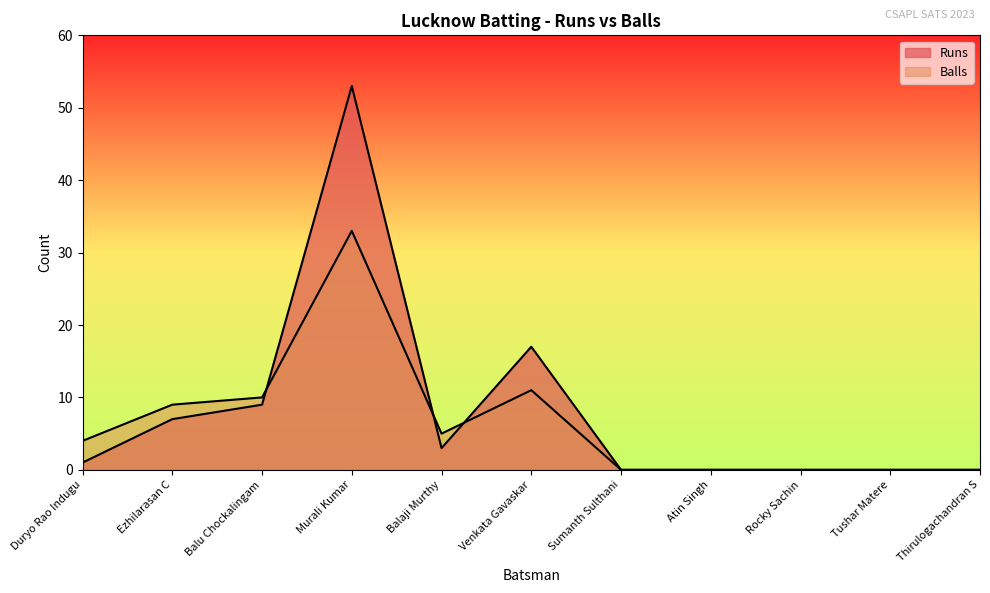

What is the value of the Balls point at the 6th from the left?

11